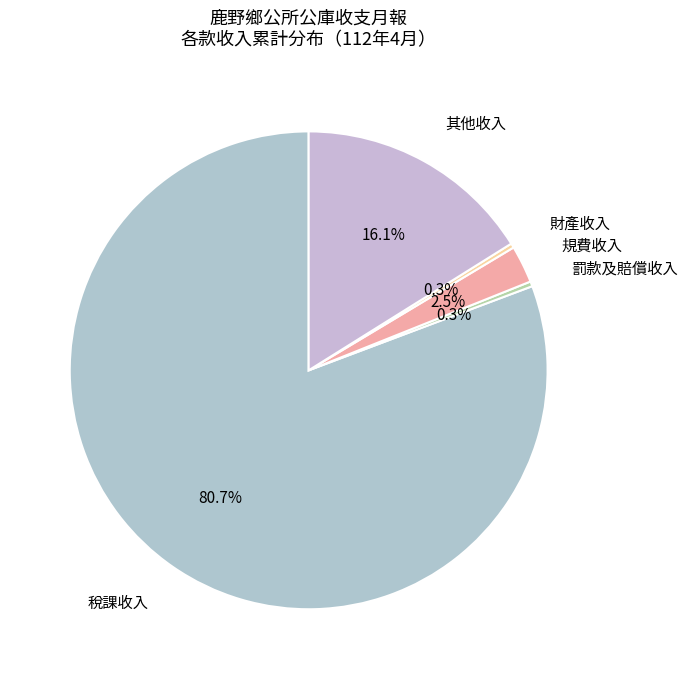

How many slices are in this pie chart?

5